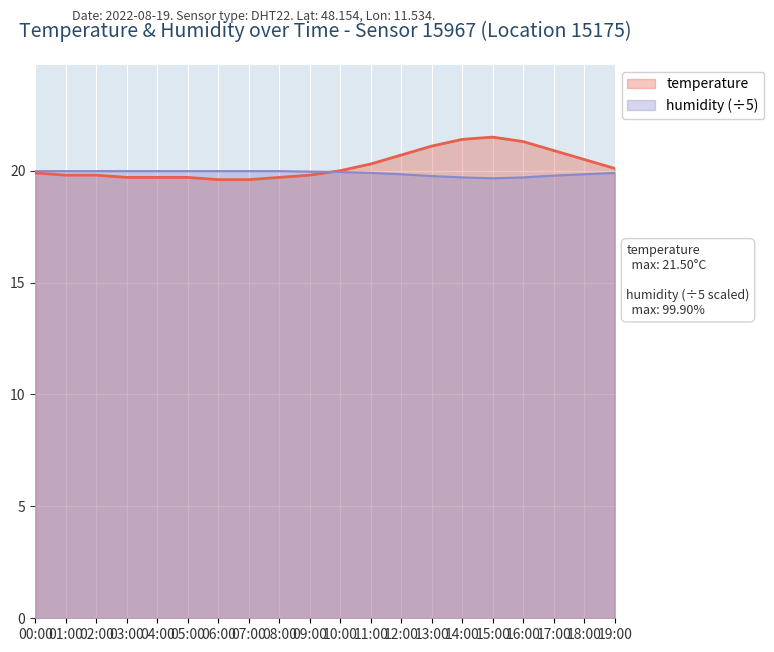

What is the smallest value displayed?

19.6